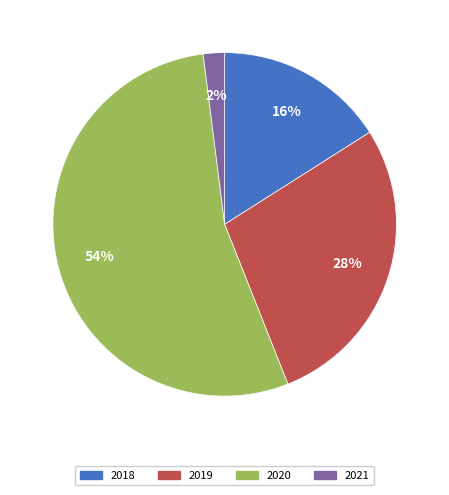

To the nearest percent, what percentage of the pie is 2020?

54%